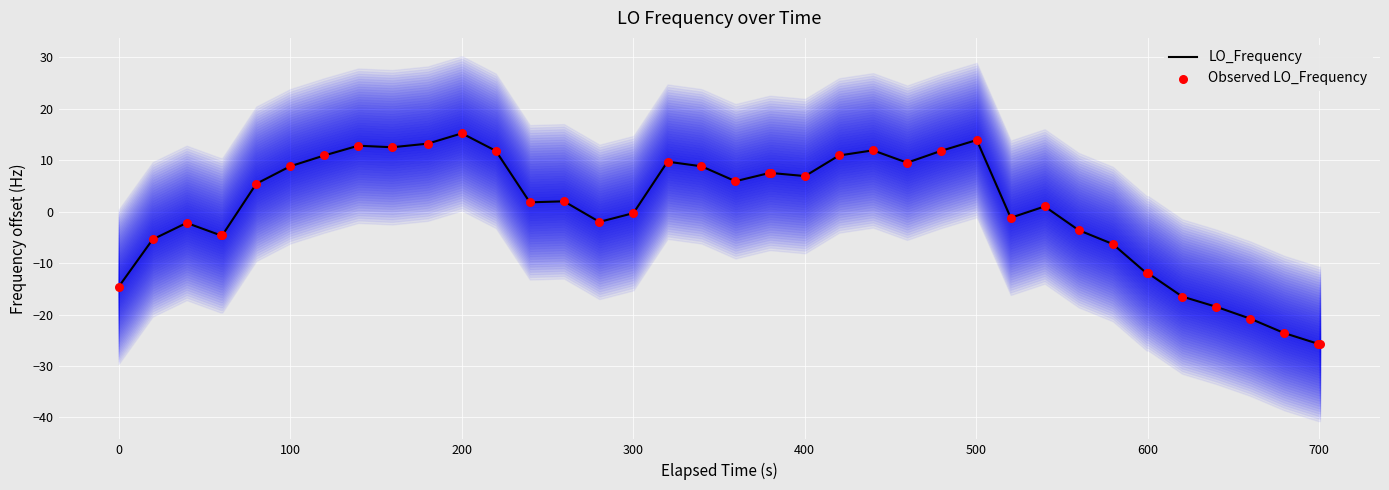

Which series reaches the maximum Y coordinate?

LO_Frequency